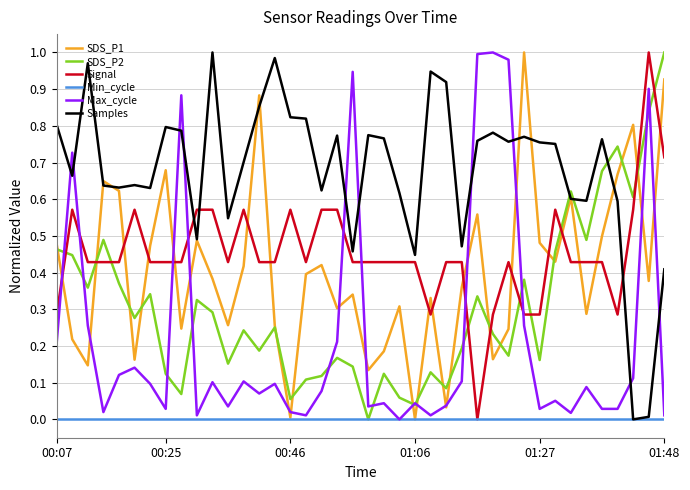

Which series ends up on top after the final intersection of Samples and SDS_P2?

SDS_P2